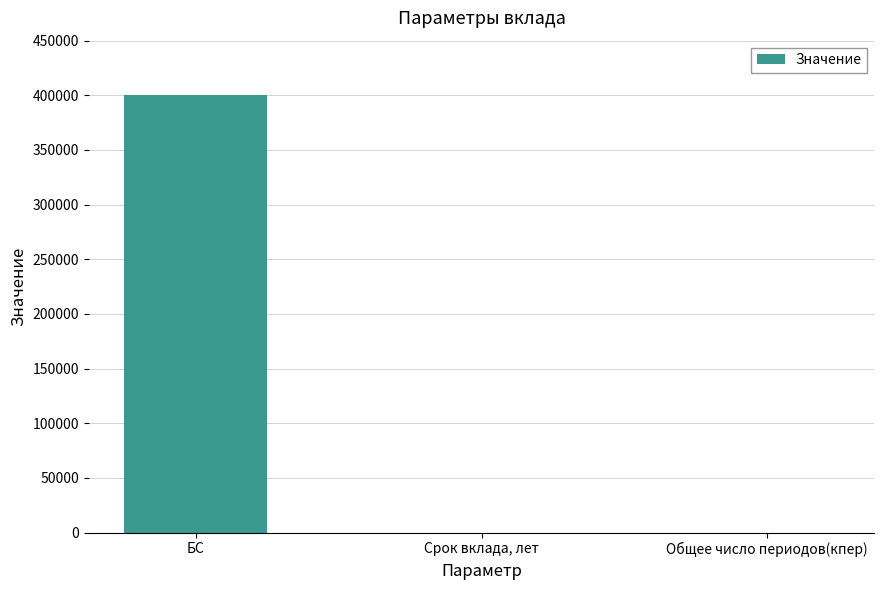

At which category does the chart reach its peak across all series?

БС